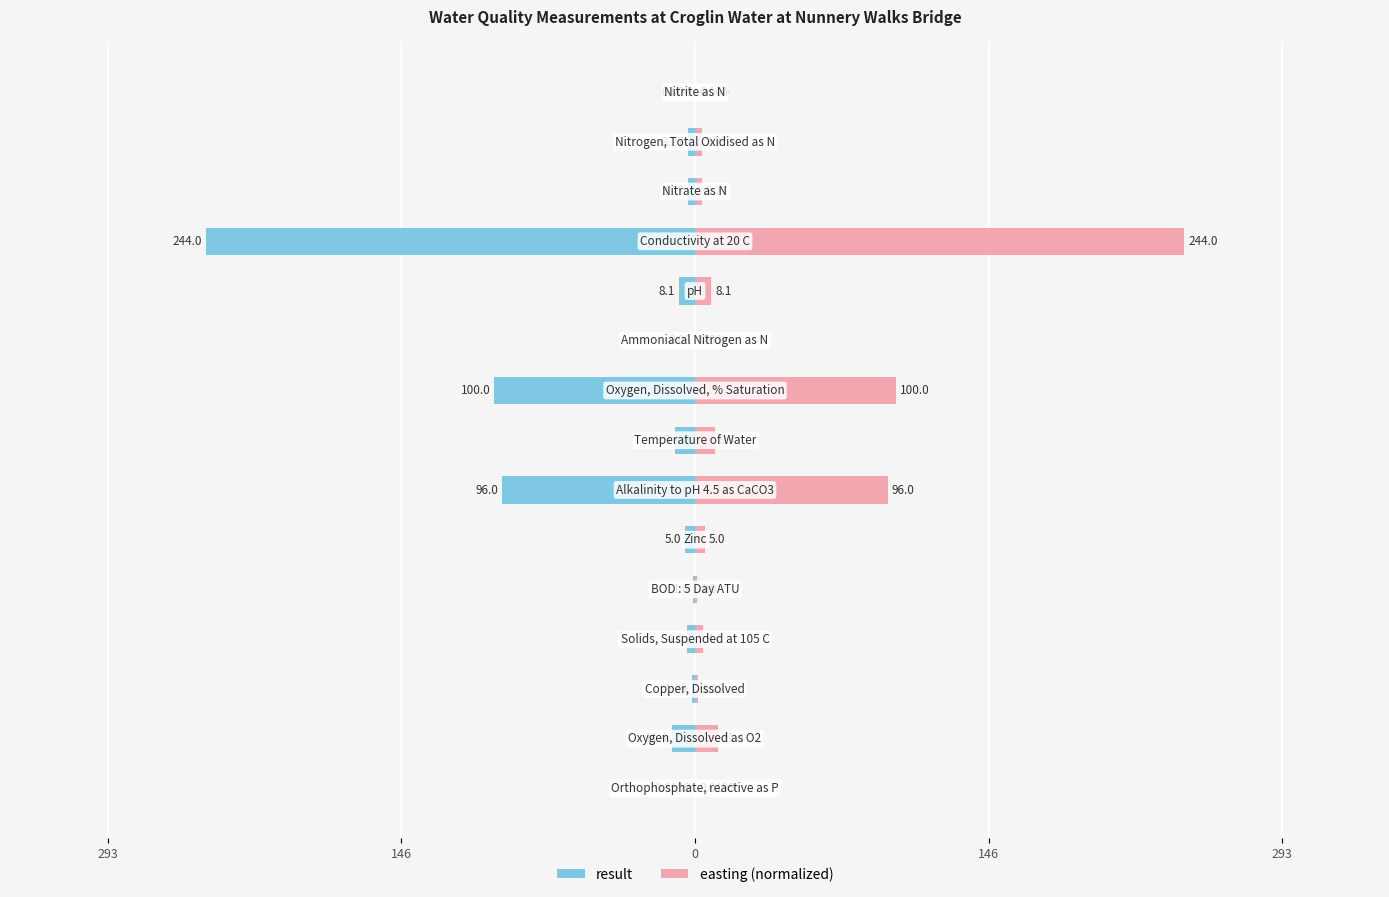

Reading left to right, list all the values displayed in this chart.

result: -0.0	-11.4	-1.3	-4.0	-1.0	-5.0	-96.0	-9.9	-100.0	-0.0	-8.1	-244.0	-3.3	-3.3	-0.0
easting (normalized): 0.0	11.4	1.3	4.0	1.0	5.0	96.0	9.9	100.0	0.0	8.1	244.0	3.3	3.3	0.0